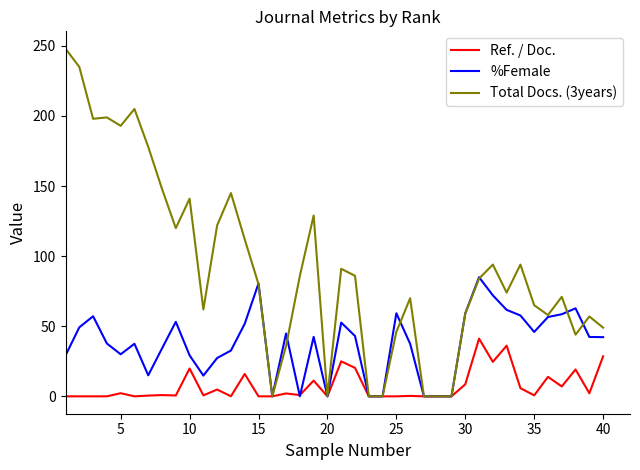

Rank the series by their maximum value, from highest to lowest.

Total Docs. (3years), %Female, Ref. / Doc.